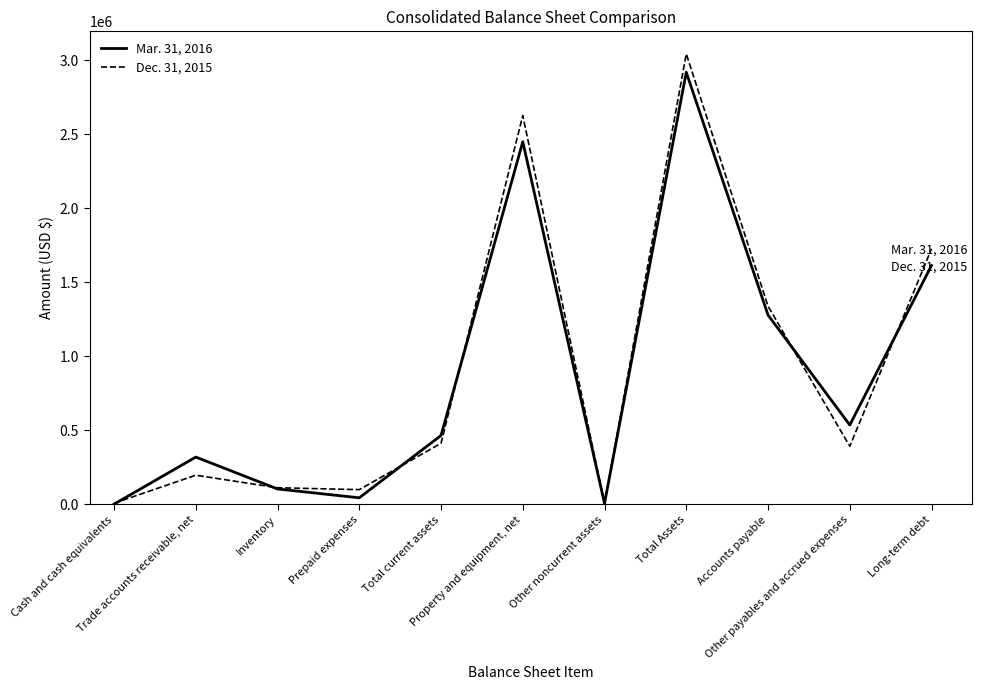

Which series has the widest spread of values?

Dec. 31, 2015